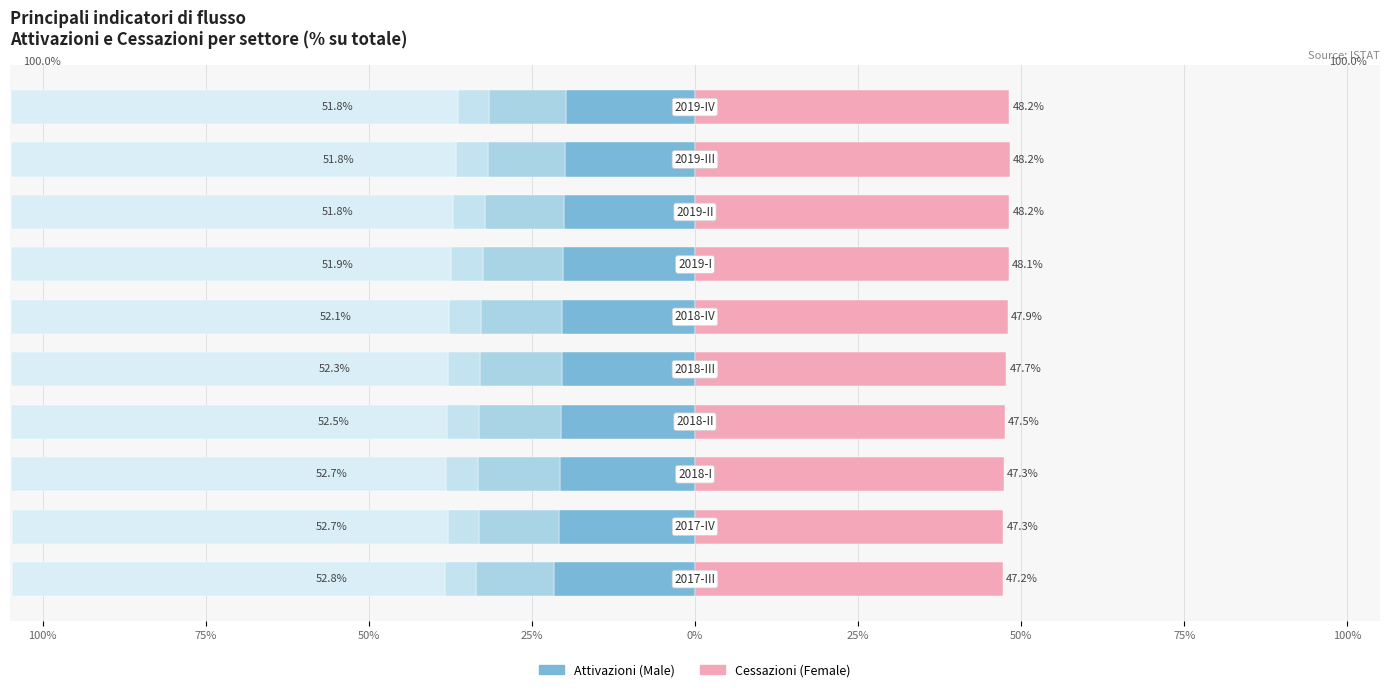

Are the bars horizontal?

Yes